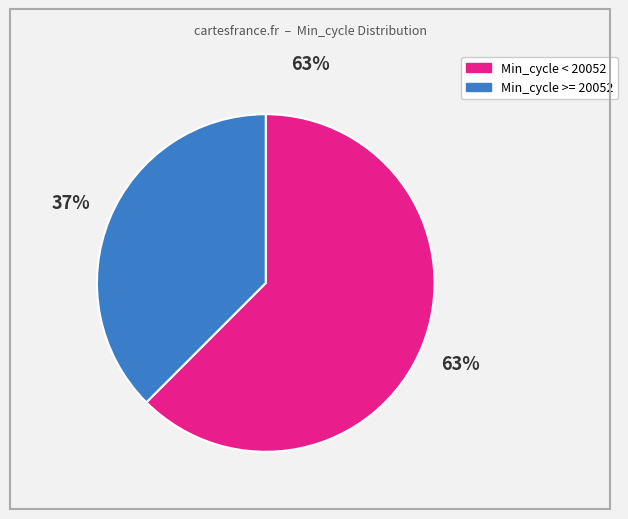

Is there a majority slice in this chart?

Yes